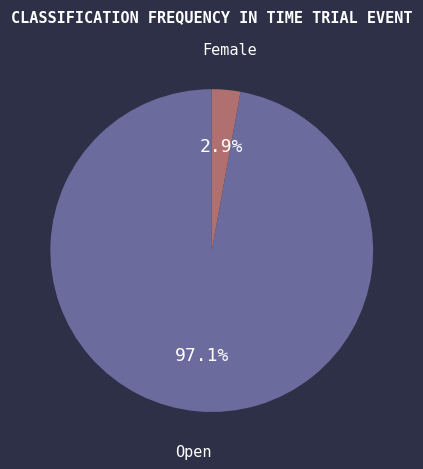

Between Female and Open, which is larger?

Open